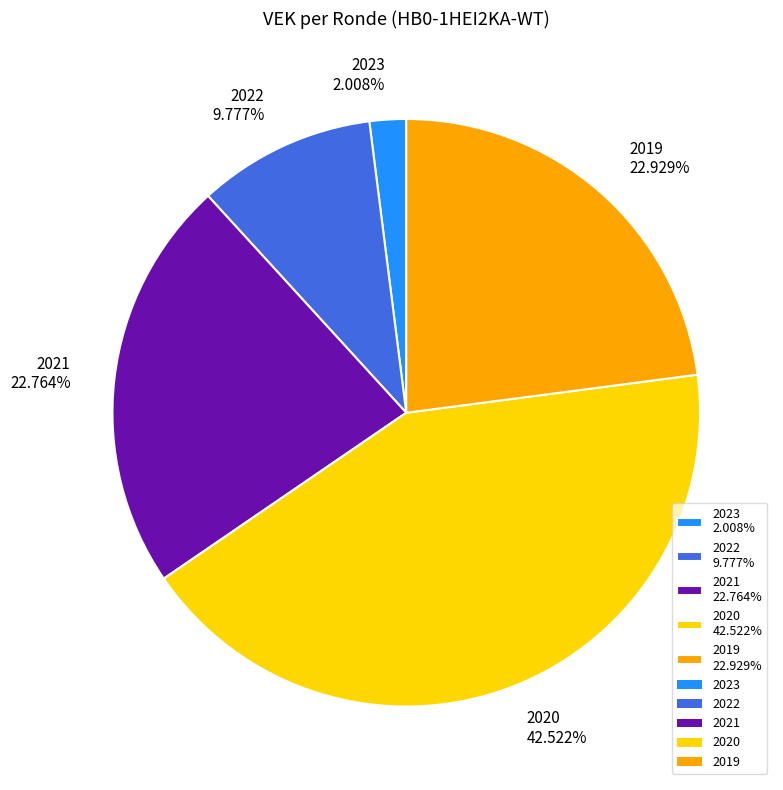

How many slices are in this pie chart?

5